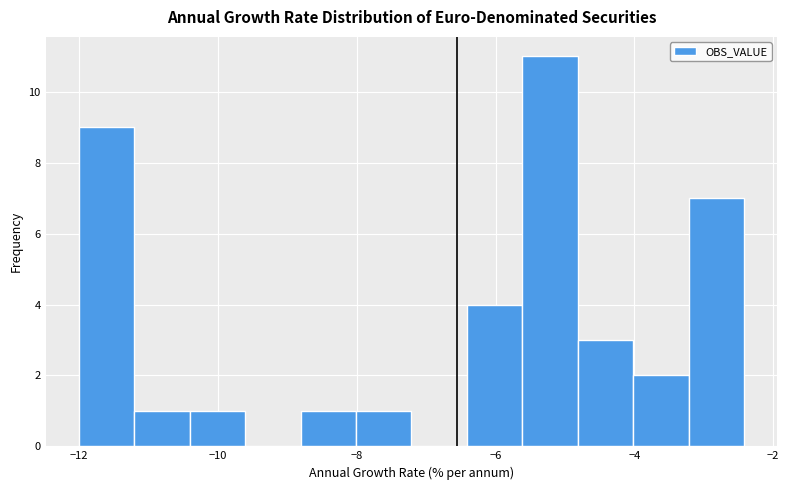

Read against the x-axis, roughly where is the centre of the tallest bar?

-5.2